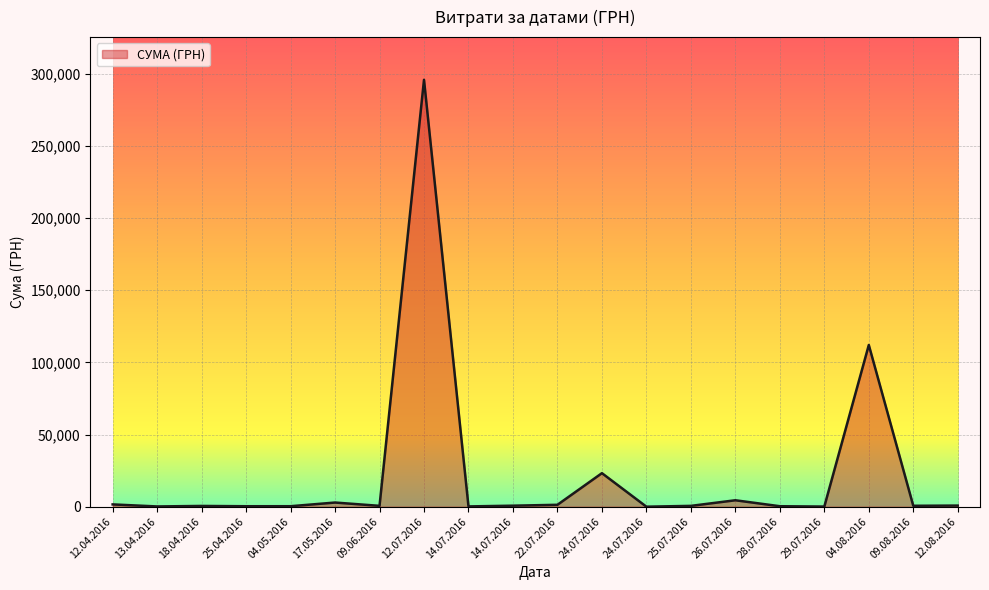

How many values are below 633?

10